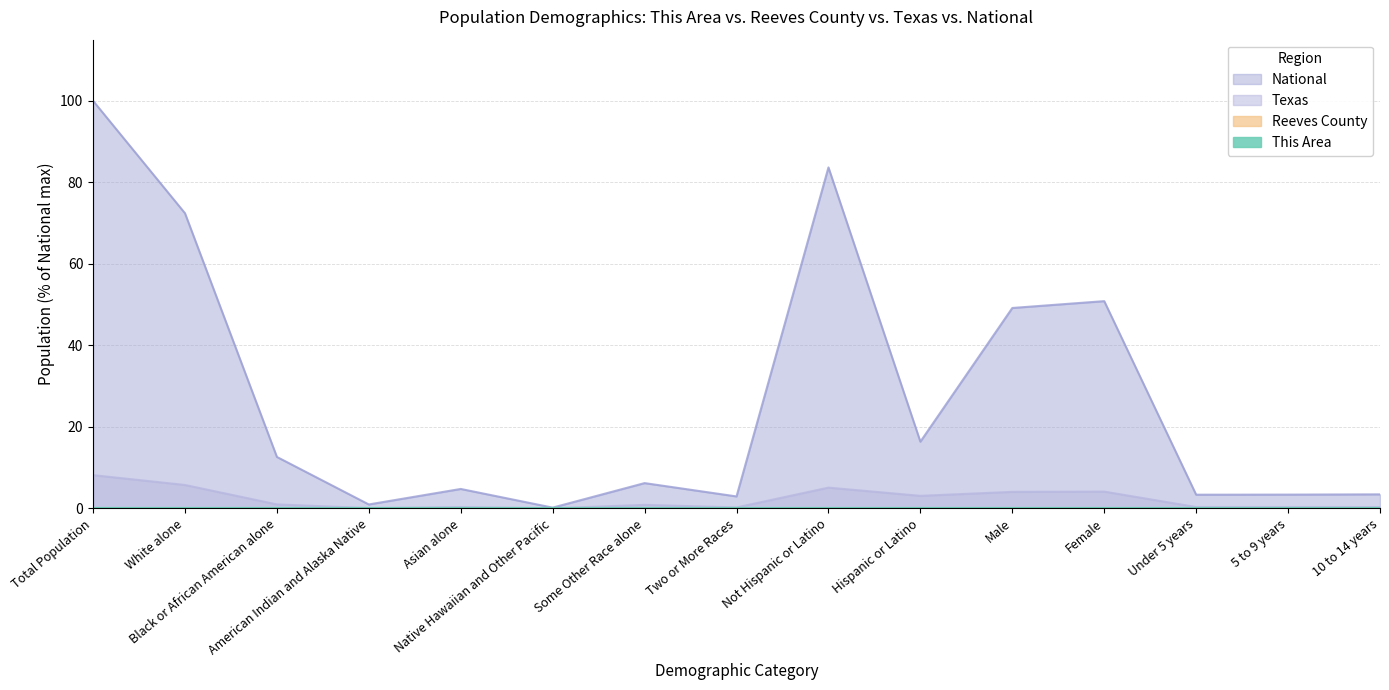

True or false: Reeves County and This Area intersect in this chart.

False